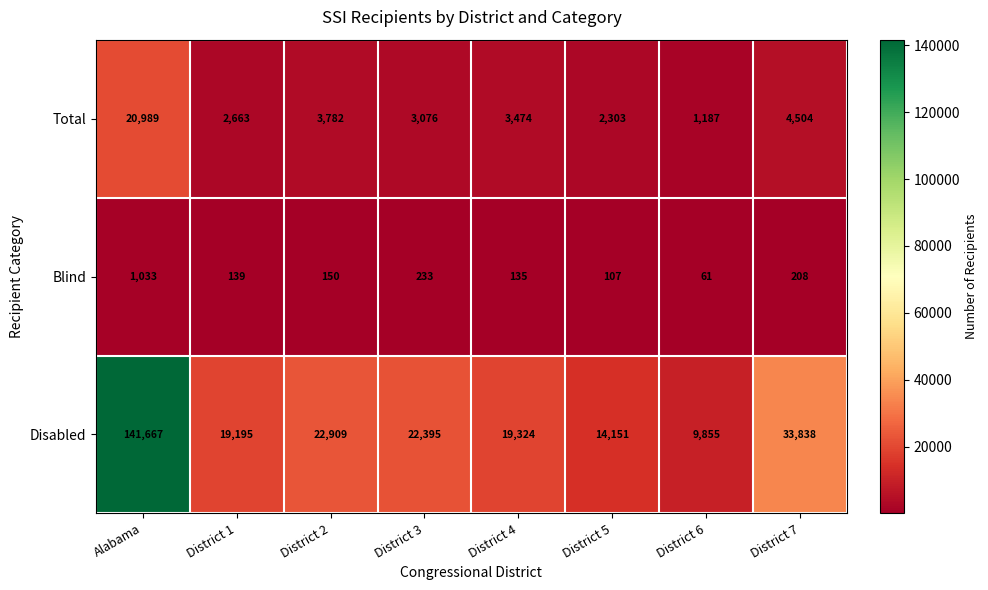

Count the number of data series in this chart.

3